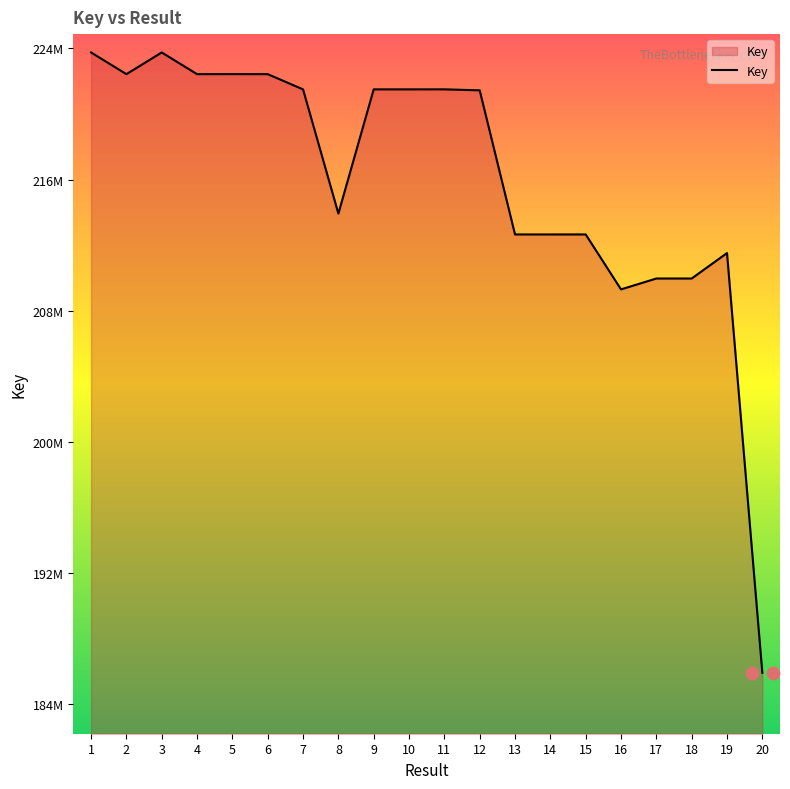

Approximately how many times larger is the value at 6 compared to 8?

1.0